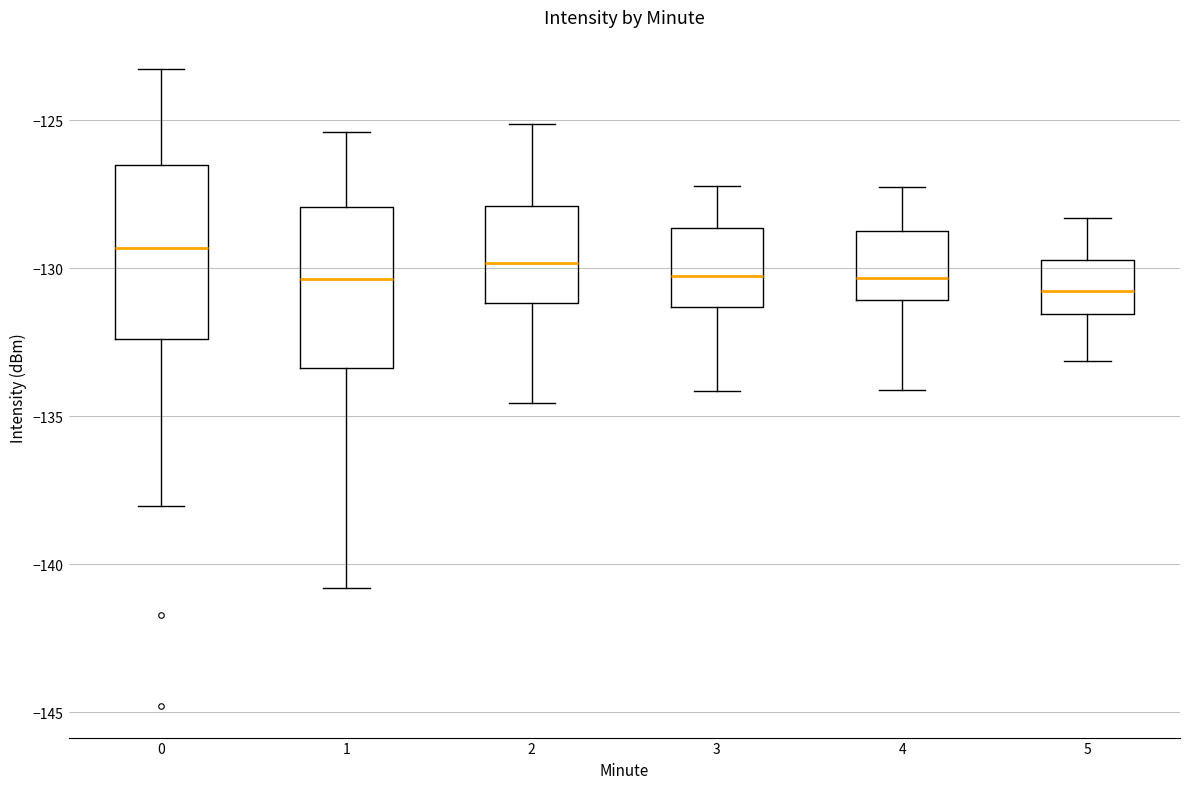

Reading left to right, transcribe this box plot: for each box, give where its median line is, the range the box spans, and where its two whiskers end, as read against the y-axis. The values are not printed on the chart, so give them approximately, as read against the axis.

0: median -129.5, box -132.5 to -126.5, whiskers -138.0 to -123.5
1: median -130.5, box -133.5 to -128.0, whiskers -141.0 to -125.5
2: median -130.0, box -131.0 to -128.0, whiskers -134.5 to -125.0
3: median -130.5, box -131.5 to -128.5, whiskers -134.0 to -127.0
4: median -130.5, box -131.0 to -128.5, whiskers -134.0 to -127.0
5: median -131.0, box -131.5 to -129.5, whiskers -133.0 to -128.5